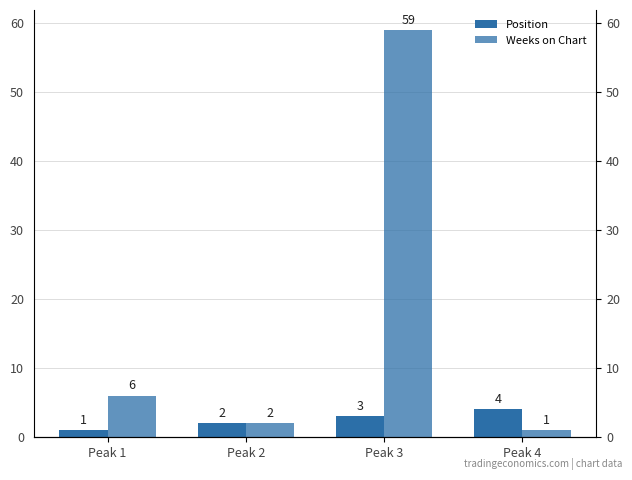

What is the difference between the Weeks on Chart values at Peak 4 and Peak 3?

58